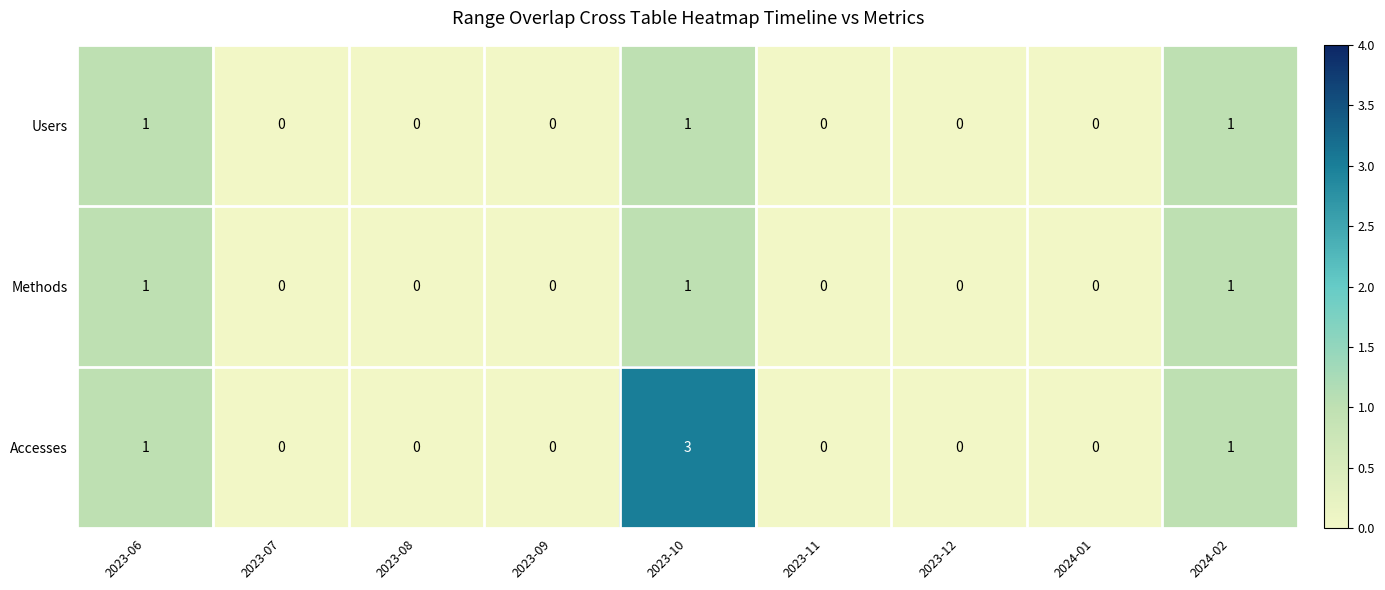

At which category is the sum across all series the highest?

2023-10